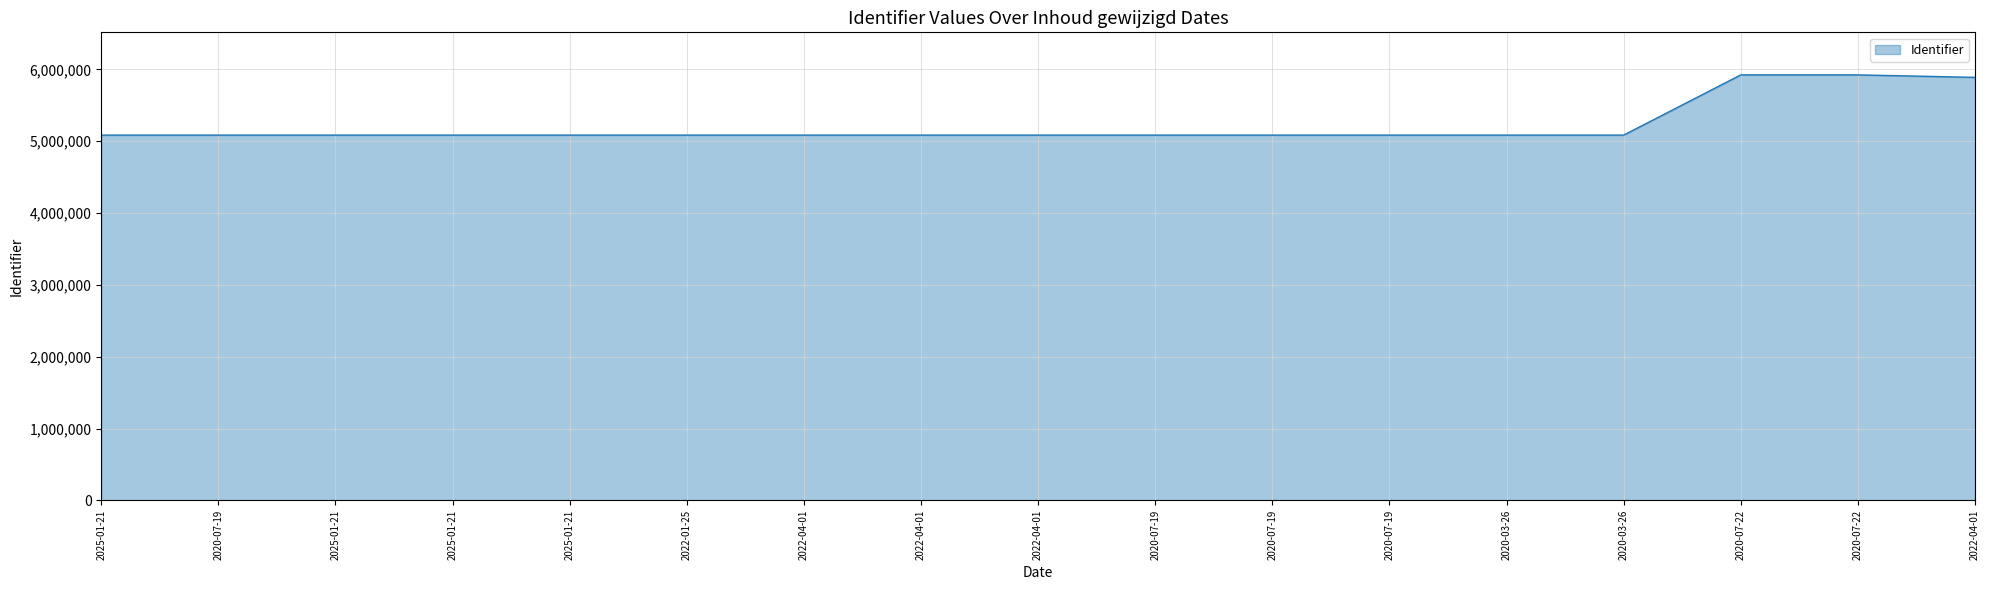

Is it true that the value at 2020-07-19 is 5085338?

True